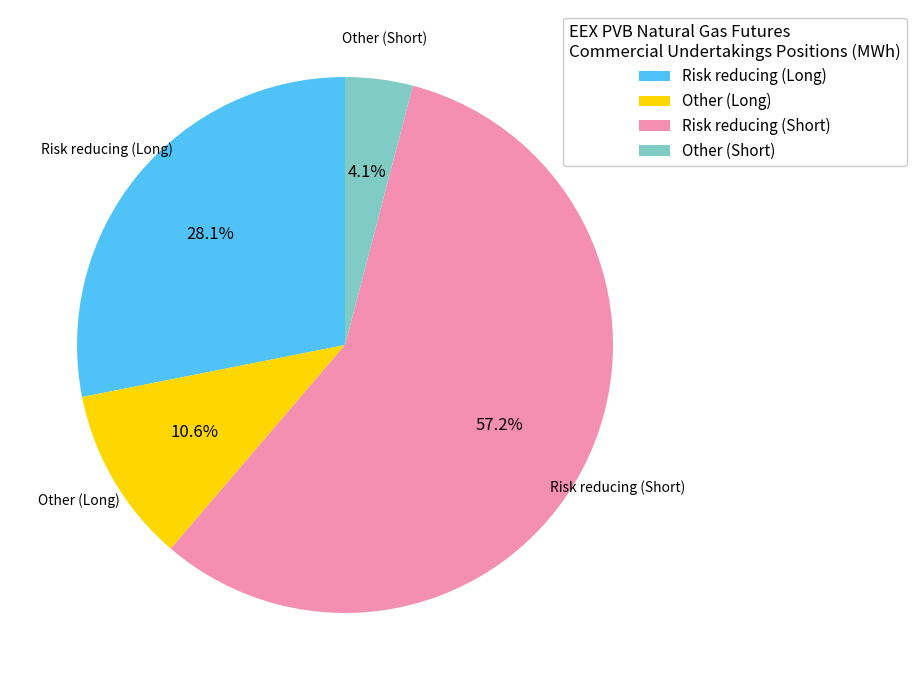

How many slices are in this pie chart?

4